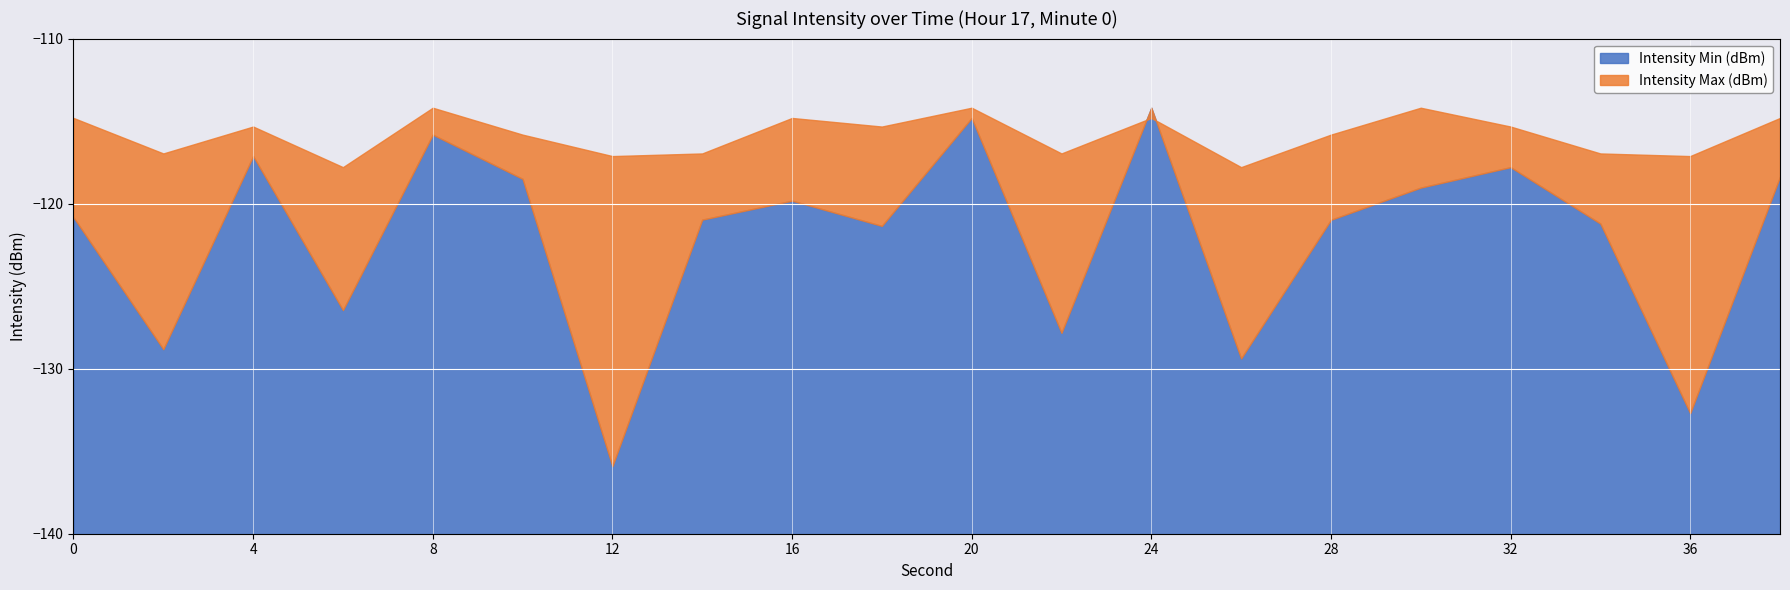

True or false: Intensity Min (dBm) has more than 2 interior local peaks.

True